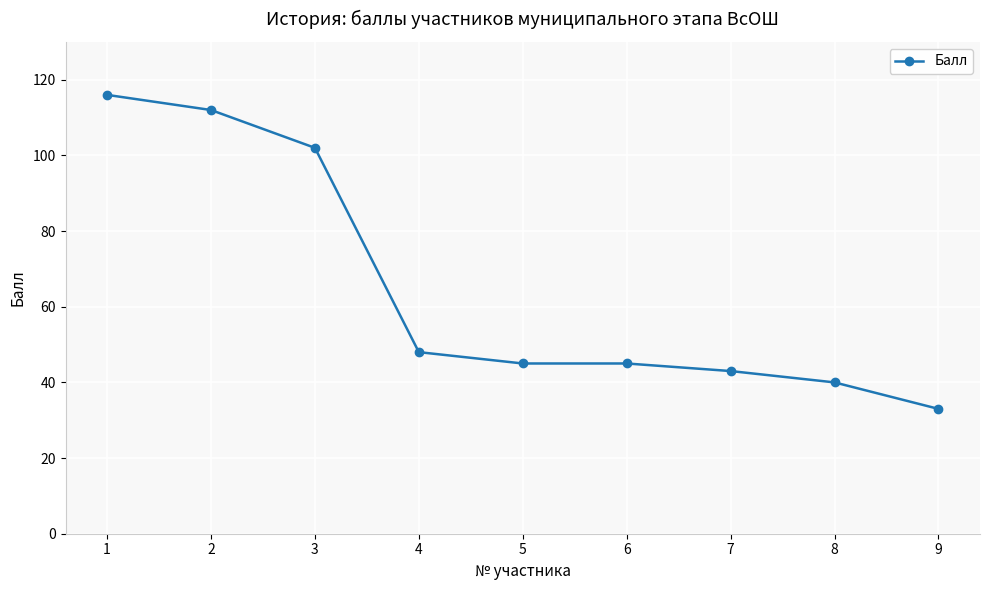

How many data points does each series have?

9